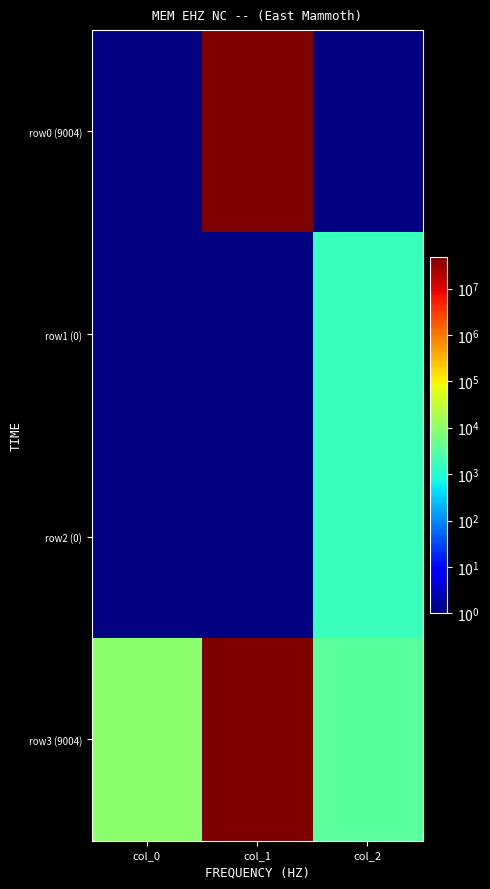

Reading left to right, extract all data points from this chart.

row0 (9004): col_0=0	col_1=46575617	col_2=0
row1 (0): col_0=0	col_1=0	col_2=1649
row2 (0): col_0=0	col_1=0	col_2=1649
row3 (9004): col_0=9004	col_1=46575617	col_2=3298